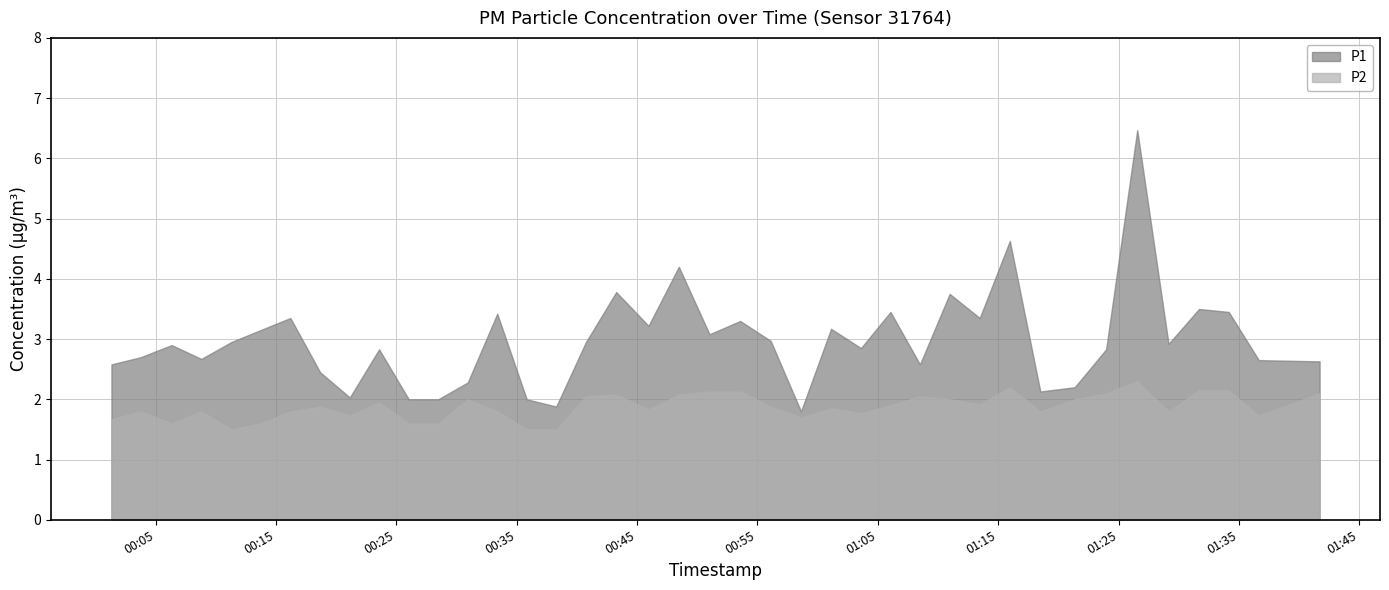

Where is the first local maximum for P2?

2022-08-24T00:03:47